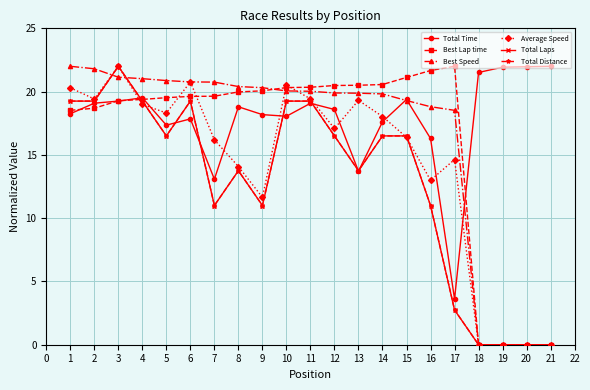

The value of Best Speed at 5 is 20.9. True or false?

True